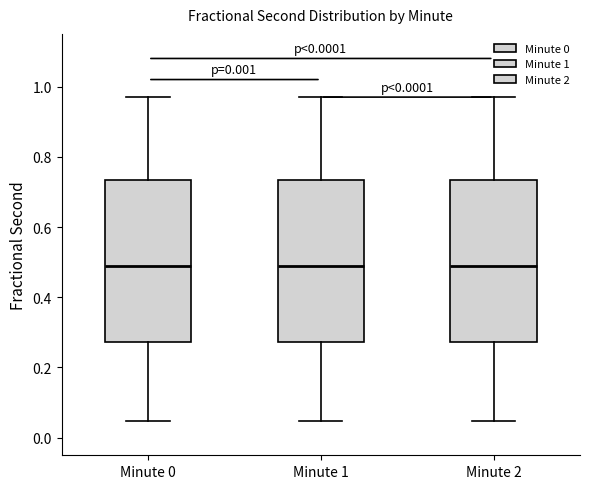

Reading left to right, transcribe this box plot: for each box, give where its median line is, the range the box spans, and where its two whiskers end, as read against the y-axis. The values are not printed on the chart, so give them approximately, as read against the axis.

Minute 0: median 0.48, box 0.28 to 0.74, whiskers 0.04 to 0.96
Minute 1: median 0.48, box 0.28 to 0.74, whiskers 0.04 to 0.96
Minute 2: median 0.48, box 0.28 to 0.74, whiskers 0.04 to 0.96